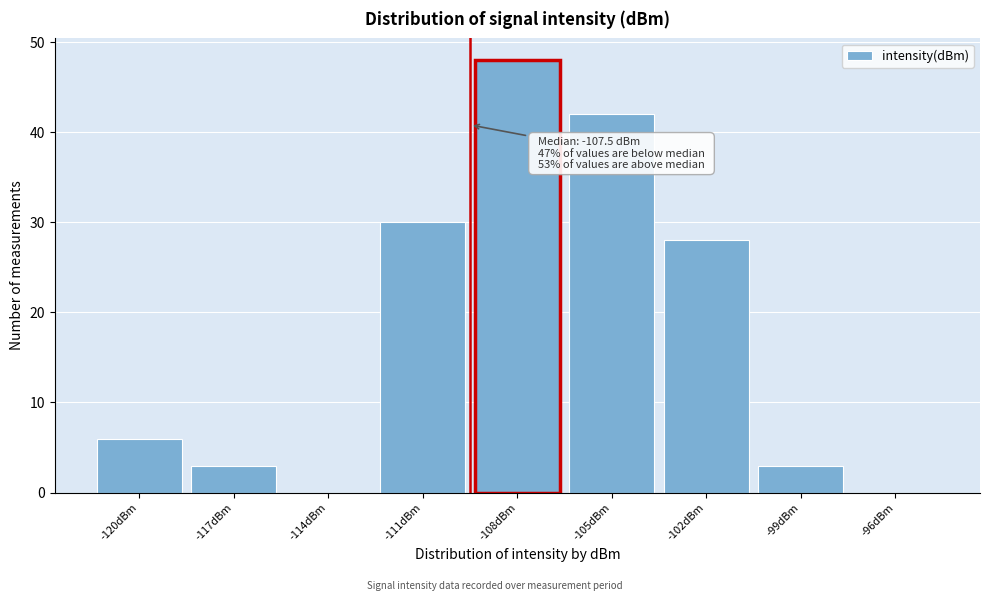

Reading left to right, extract all data points from this chart.

-120dBm=6	-117dBm=3	-114dBm=0	-111dBm=30	-108dBm=48	-105dBm=42	-102dBm=28	-99dBm=3	-96dBm=0